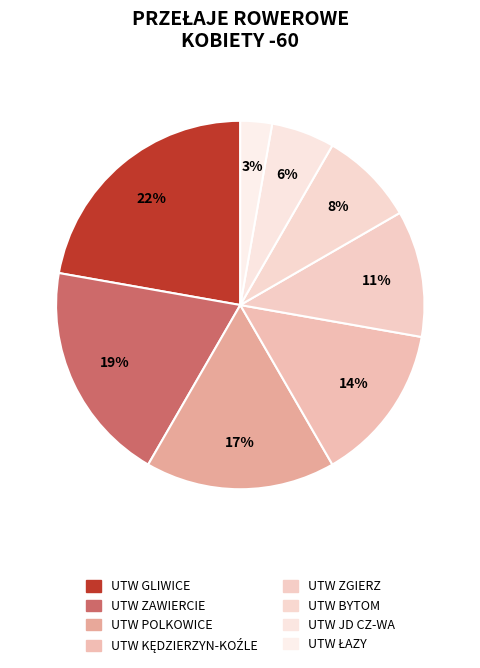

How many segments does this pie chart have?

8